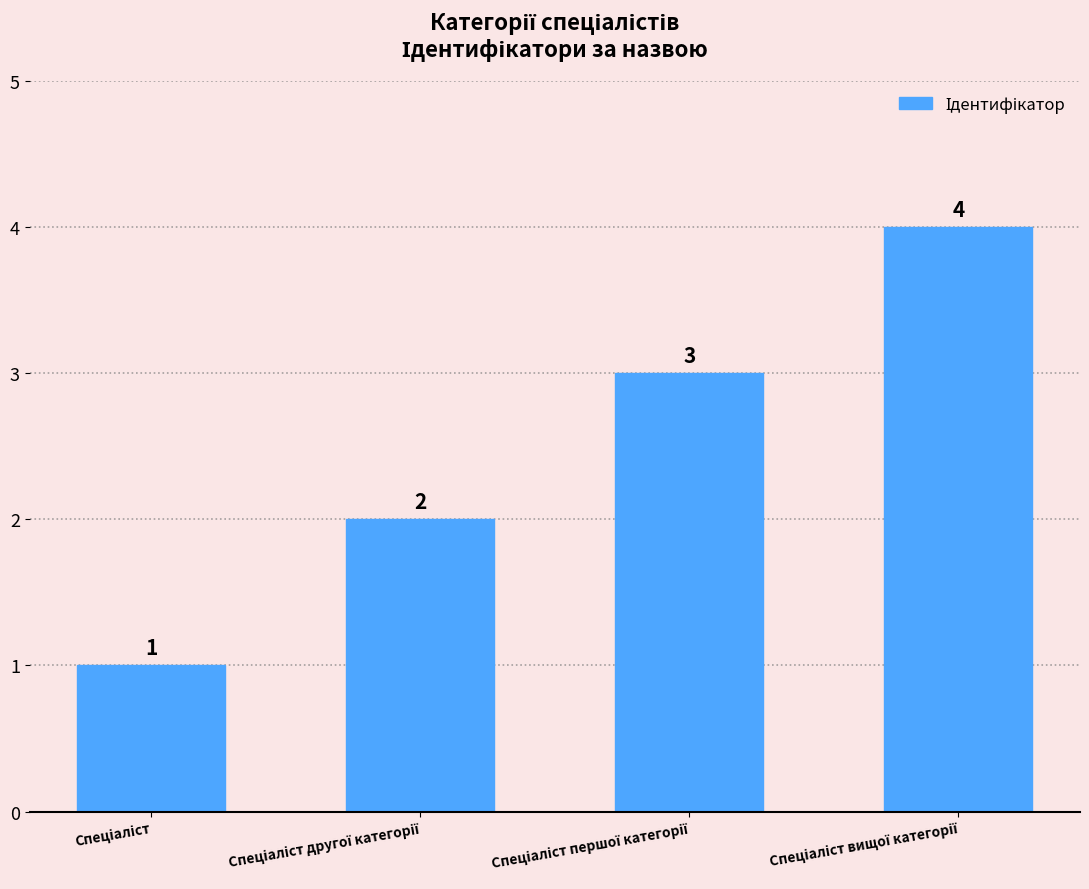

What is the sum of all values?

10